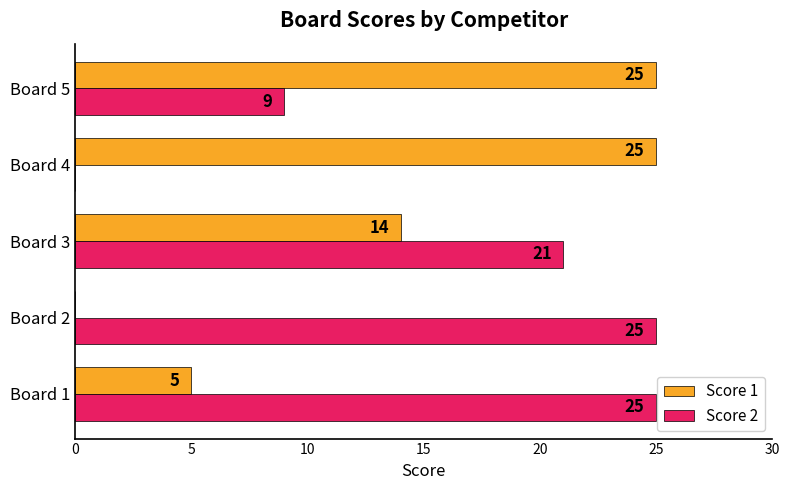

What is the sum of all Score 2 values?

80